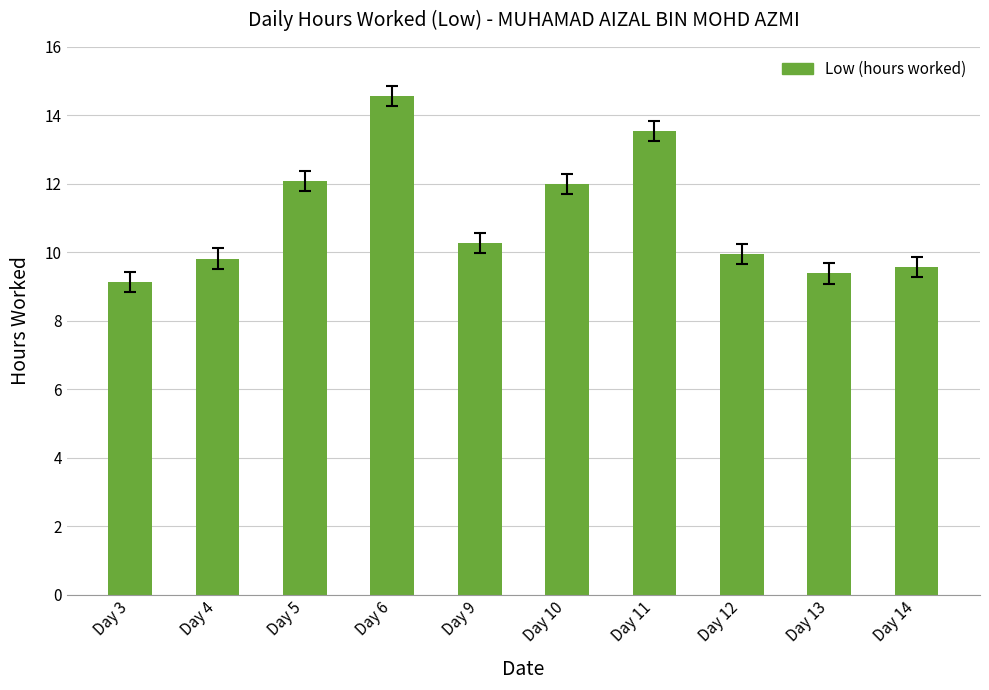

The value at Day 5 is 12.1. True or false?

True